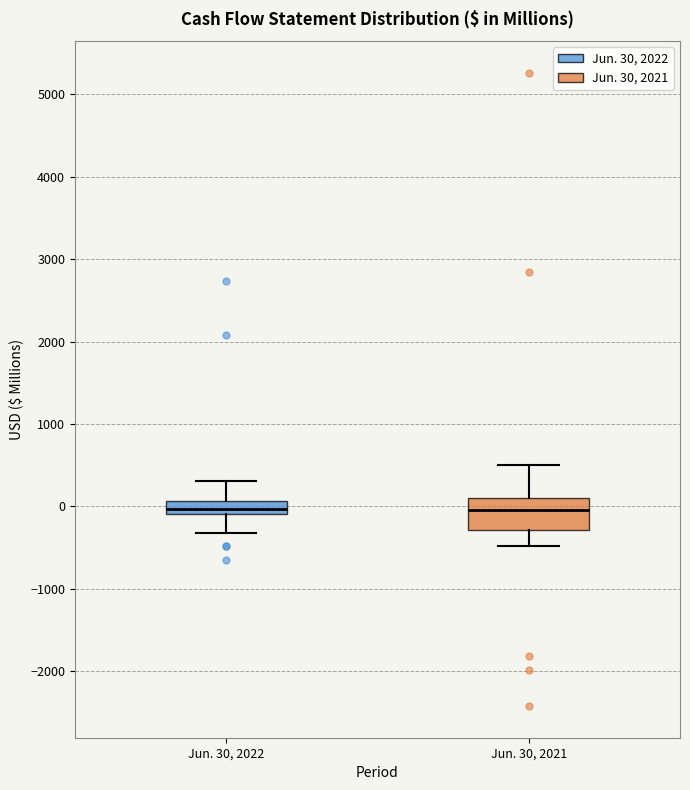

Which box is the tallest, from its lower edge to its upper edge?

Jun. 30, 2021